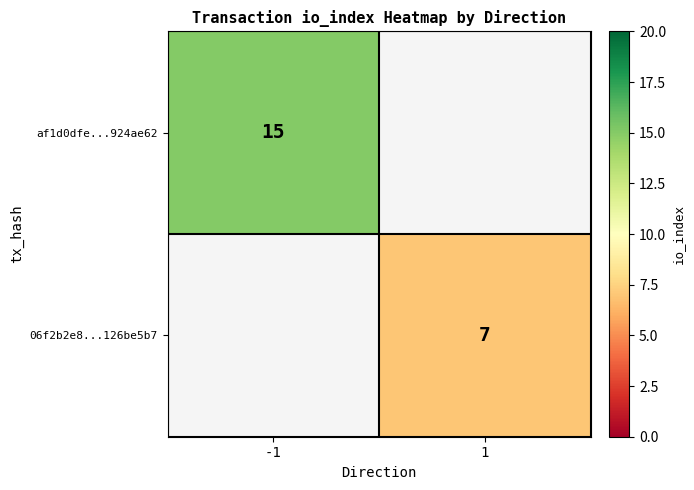

At how many categories does at least one series exceed 14?

1